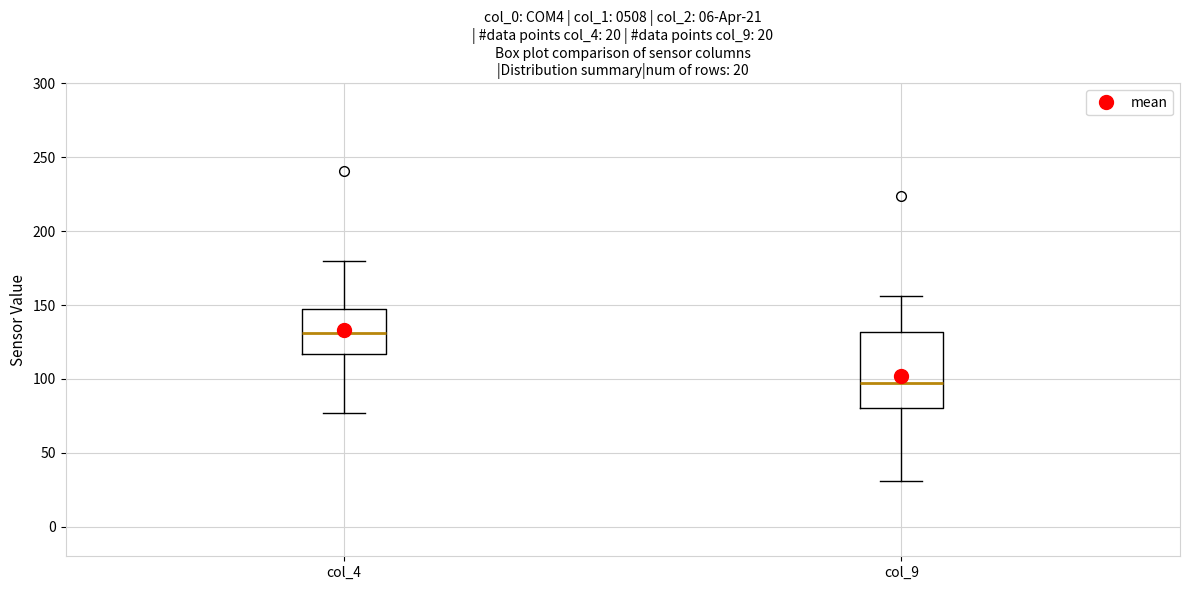

Which box's median line is the highest?

col_4